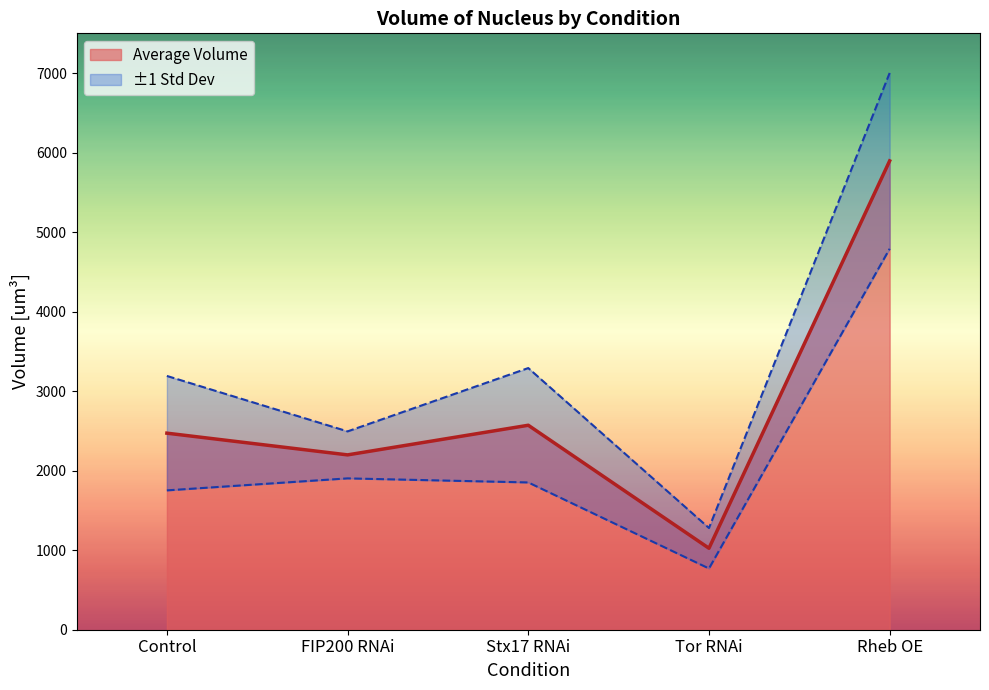

Read the FIP200 RNAi value at Stx17 RNAi.

1852.1